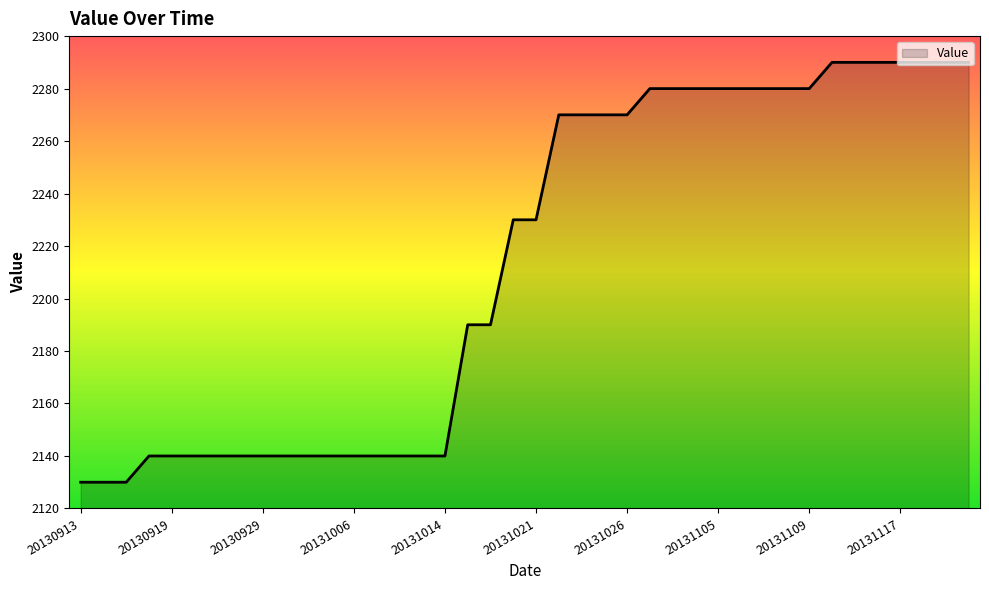

What is the sum of all values?

88540